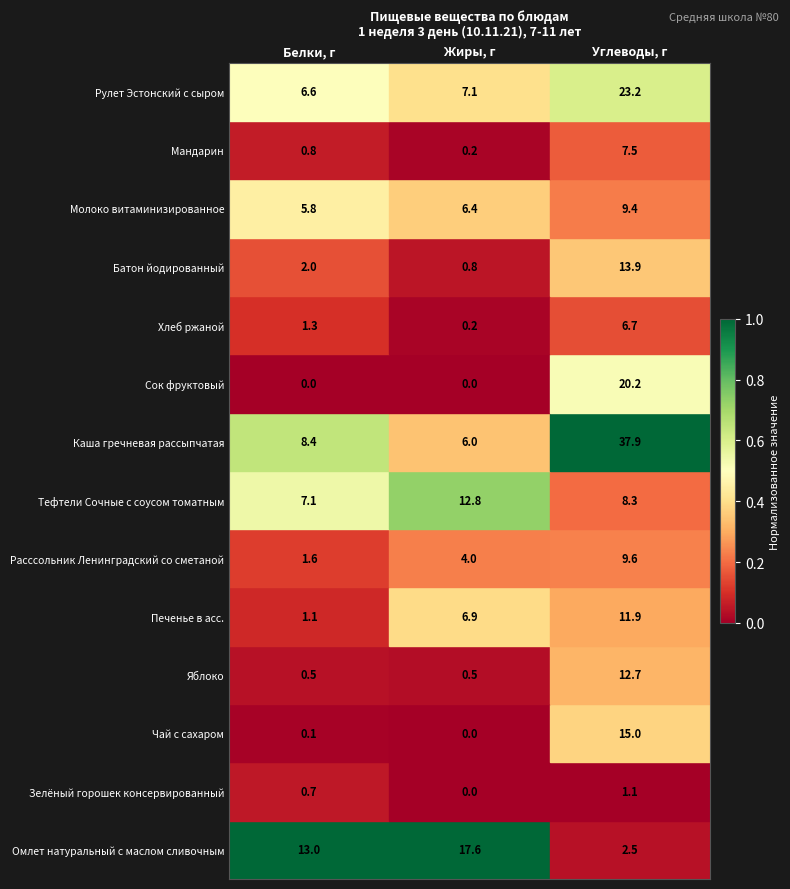

Which series changed the most between Жиры, г and Углеводы, г?

Каша гречневая рассыпчатая